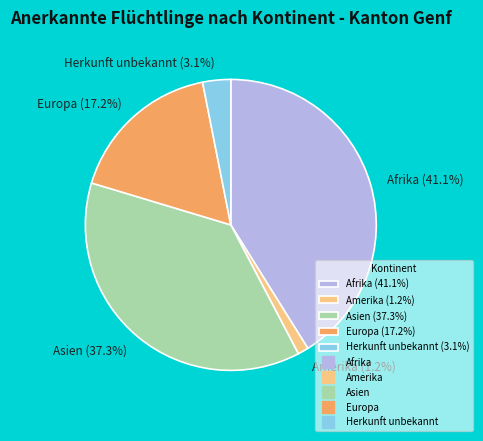

To the nearest percent, what portion does Asien represent?

37%